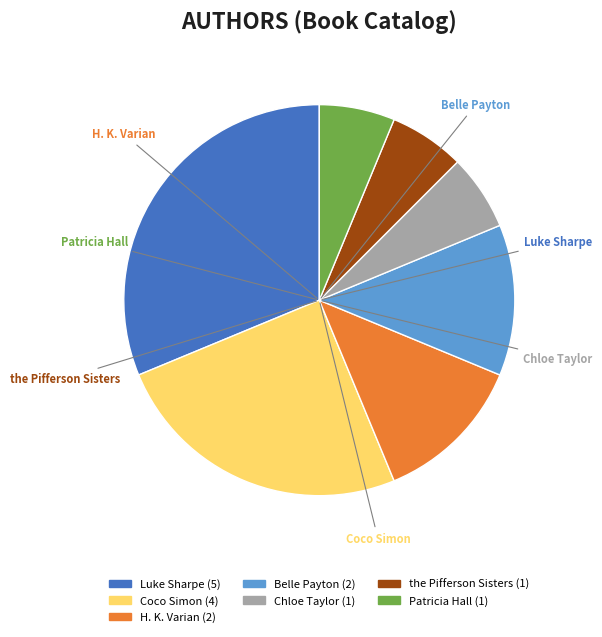

Does any single category account for the majority?

No